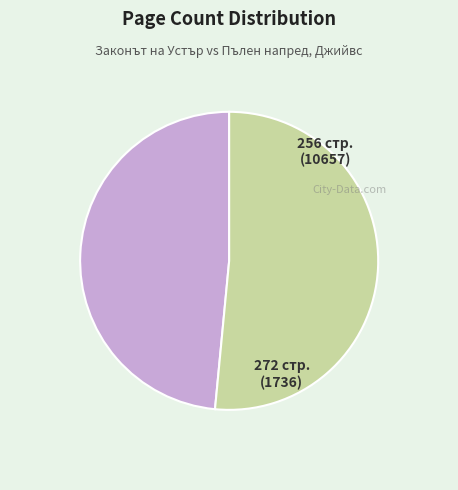

Is there any slice that represents more than half of the pie?

Yes